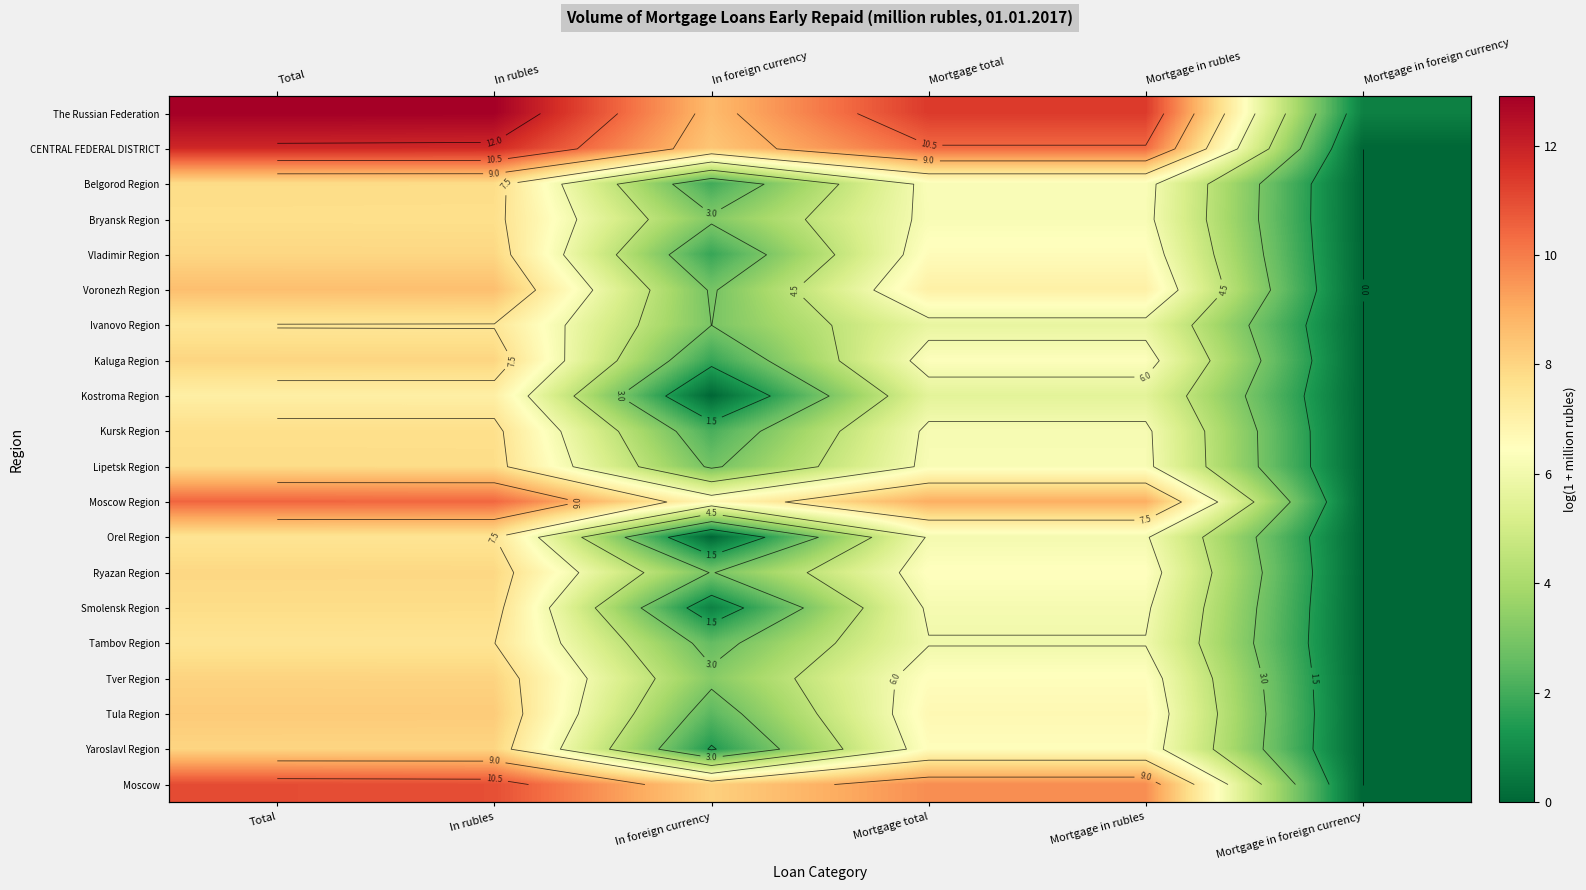

At which category is the sum across all series the highest?

Total